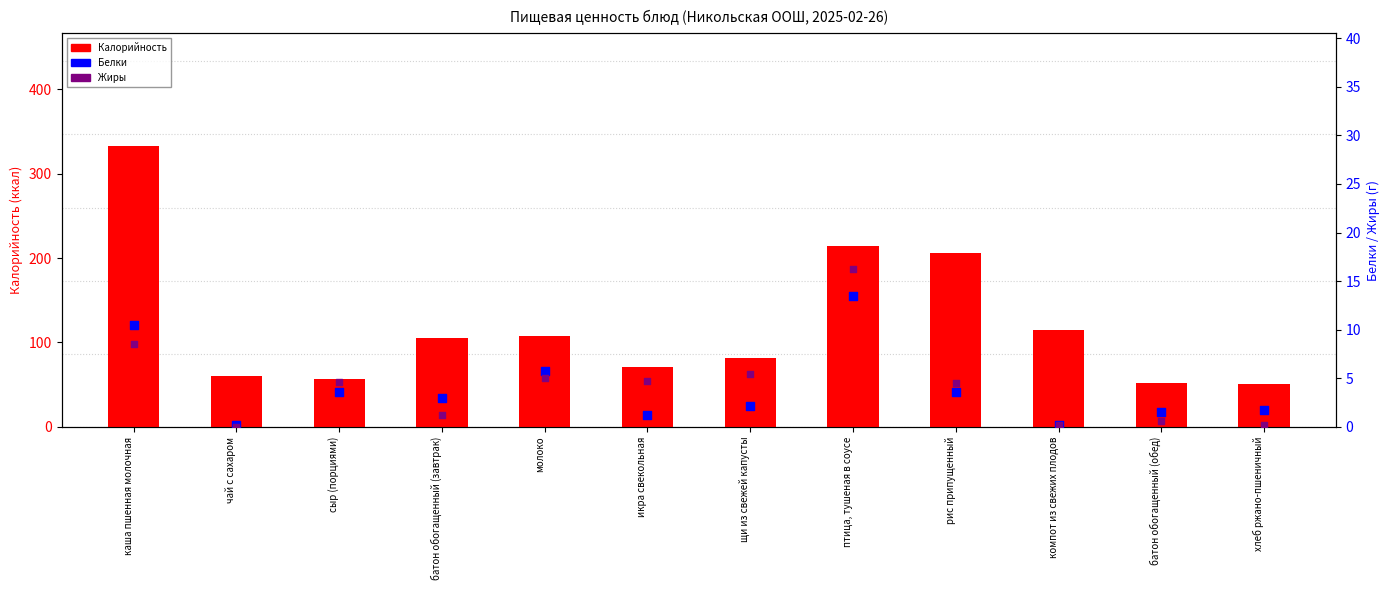

Which series reaches the minimum Y coordinate?

Жиры